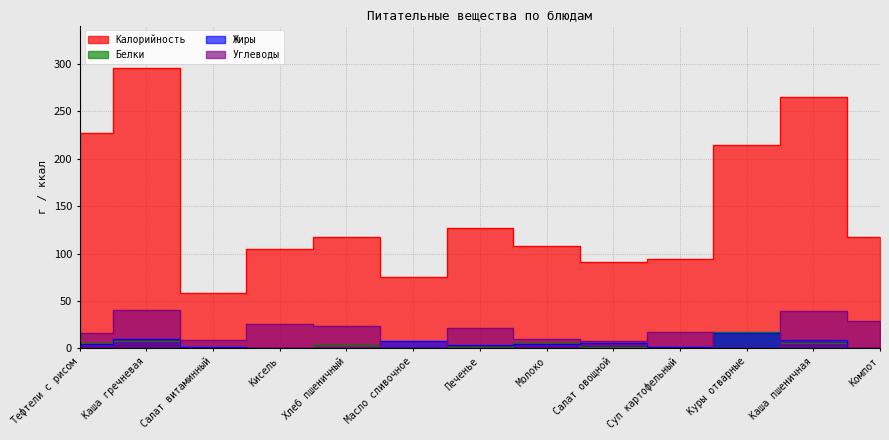

At which category does Жиры reach its first local peak?

Каша гречневая